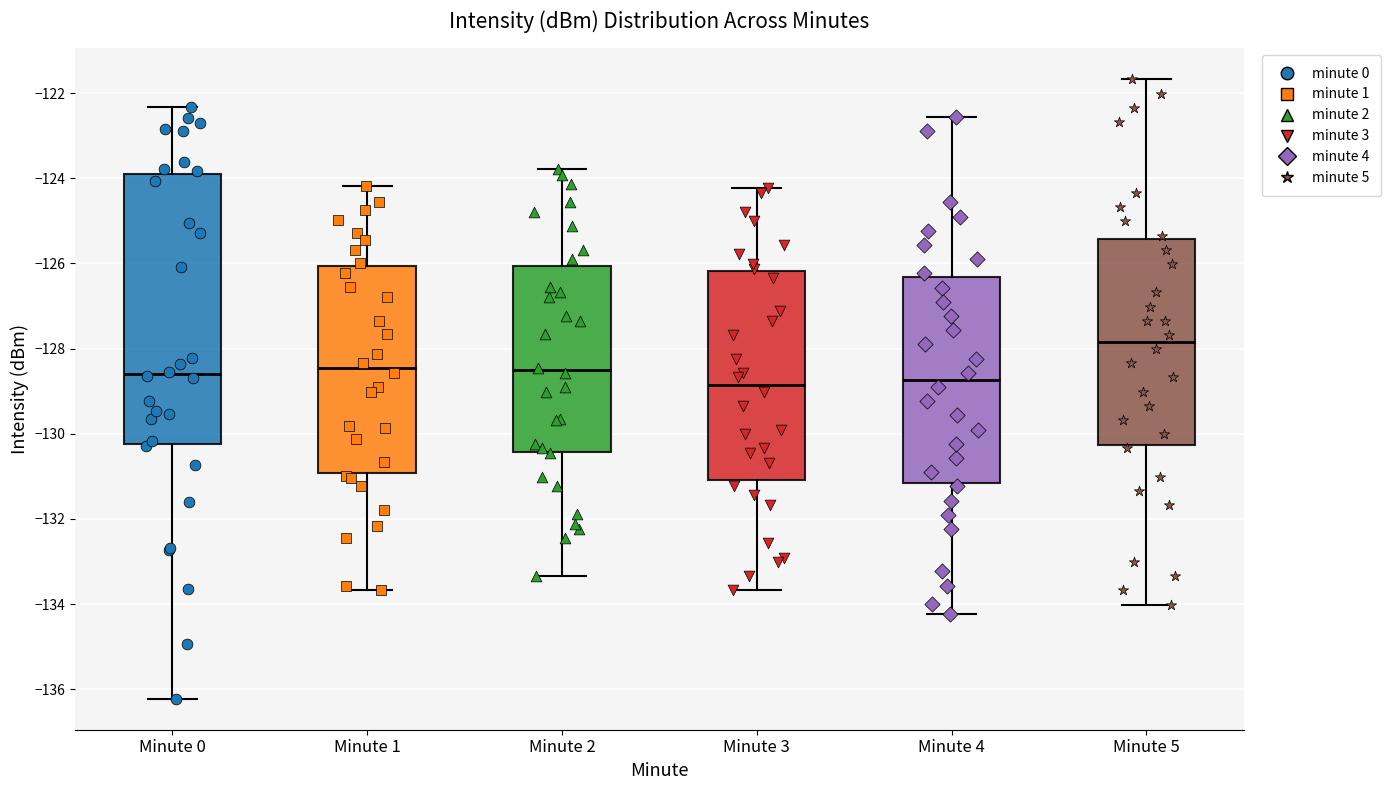

Where does the lower whisker of the box for Minute 5 end on the y-axis? The values are not printed on the chart, so give them approximately, as read against the axis.

-134.0